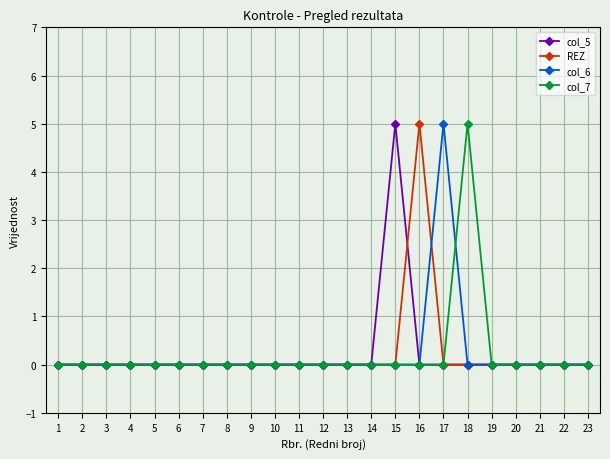

True or false: col_7 has a value of -2 at 13.

False